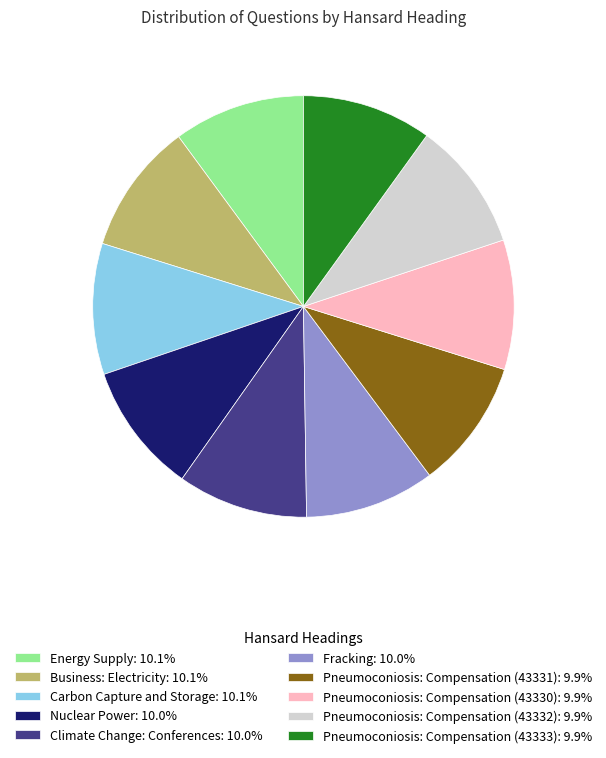

How many slices are in this pie chart?

10